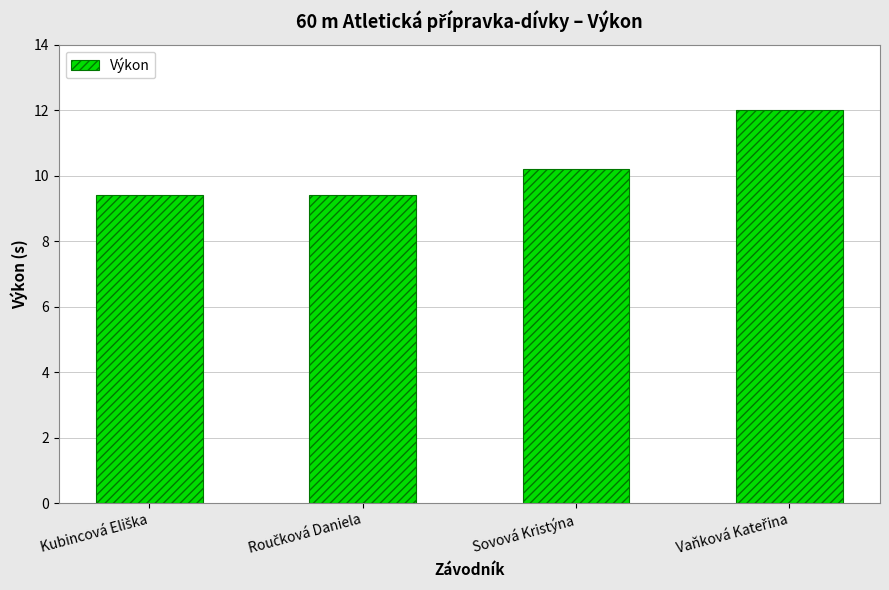

What is the label of the 2nd bar from the right?

Sovová Kristýna